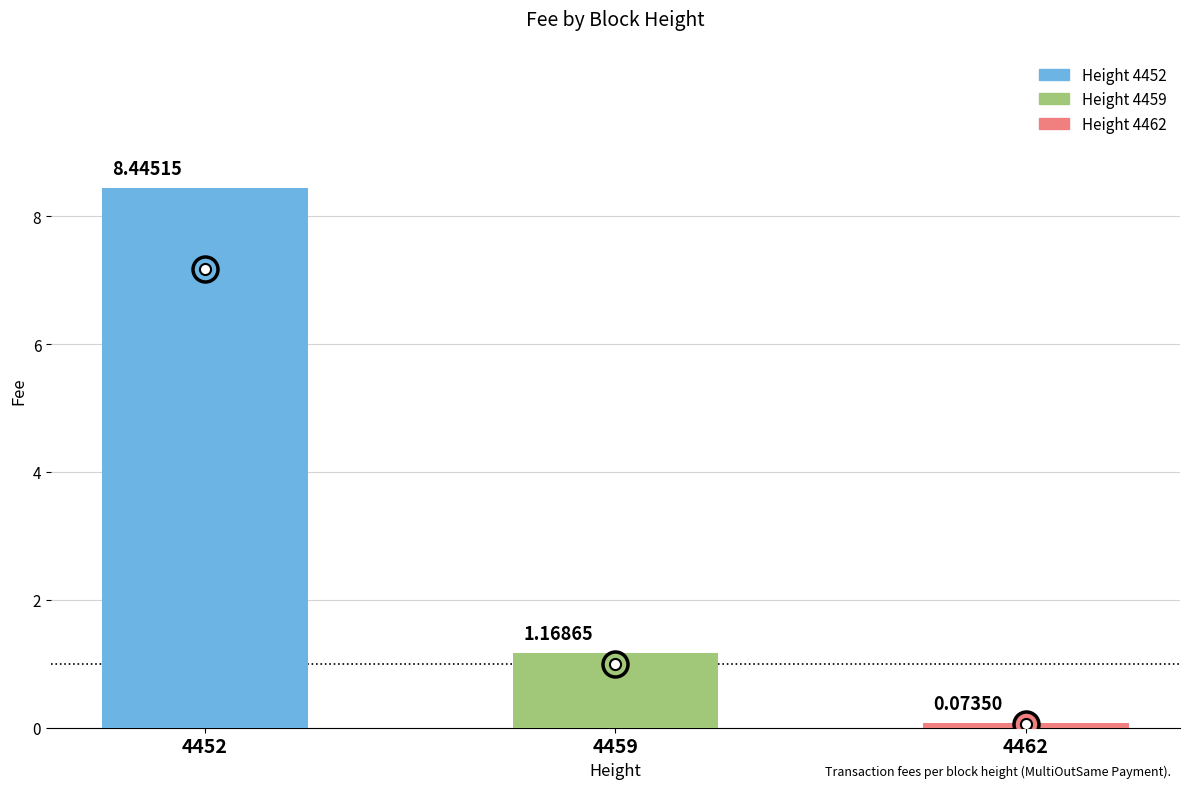

What is the sum of all values?

9.7